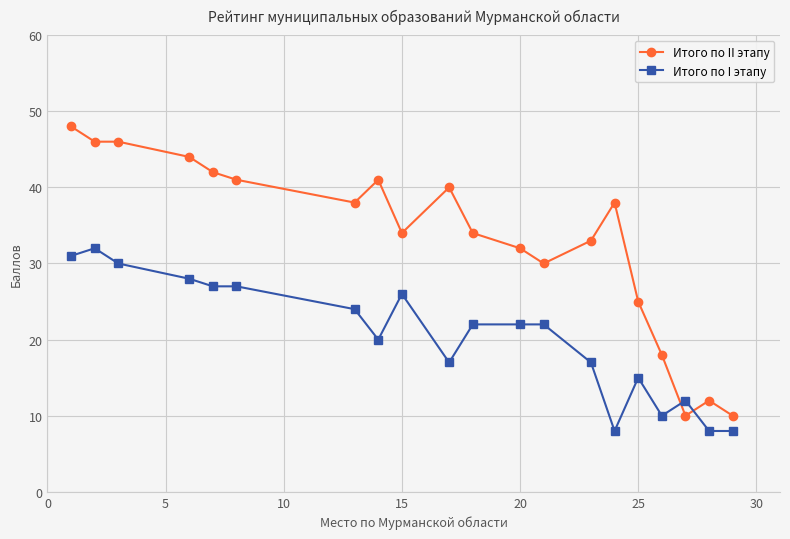

What is the minimum value for Итого по I этапу?

8